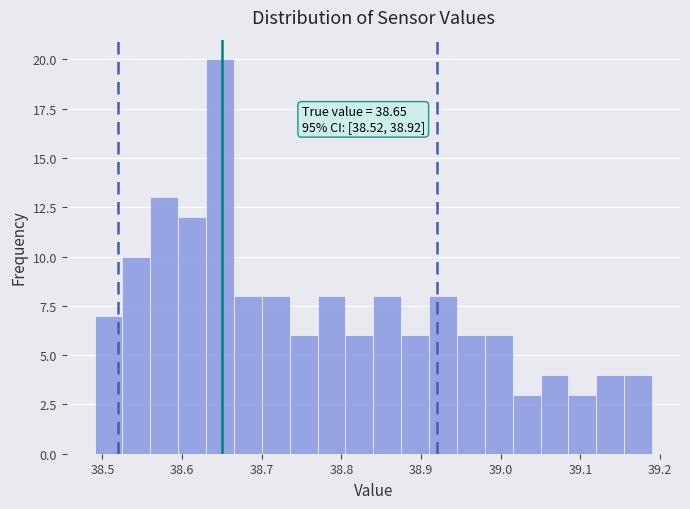

Read against the x-axis, roughly where is the centre of the tallest bar?

38.65